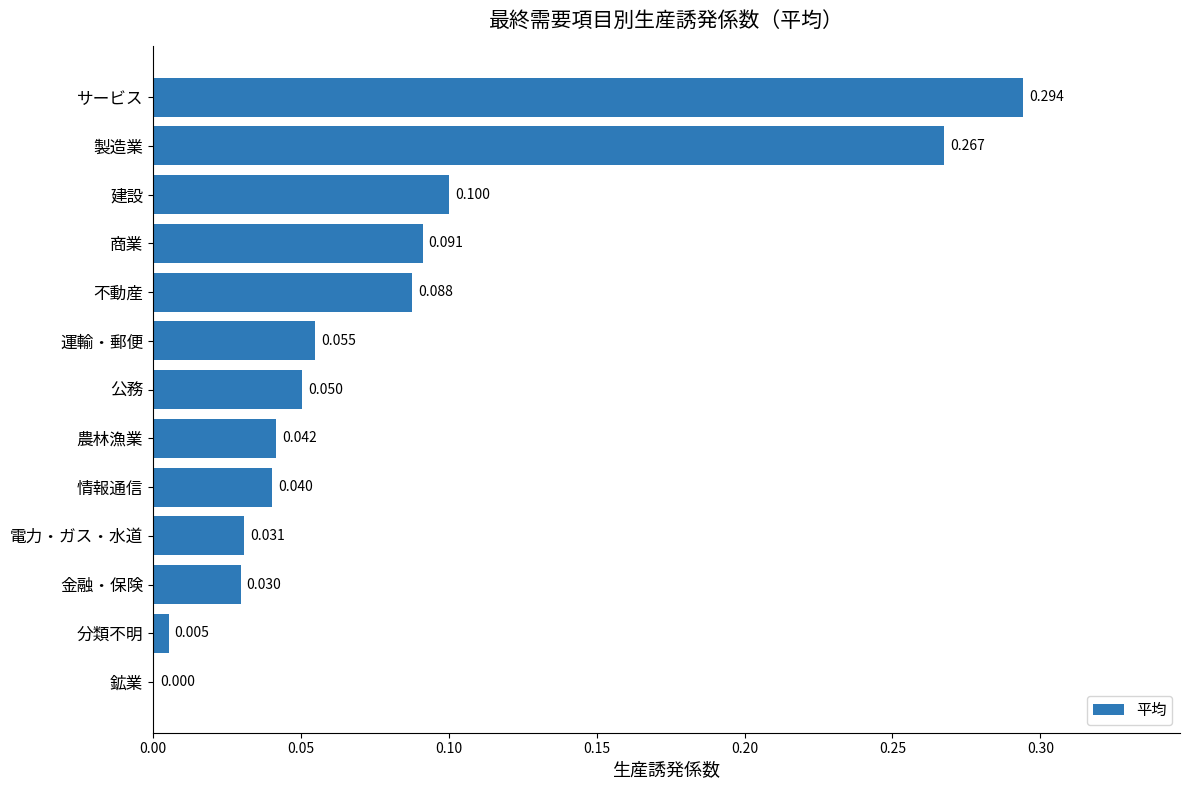

Which label corresponds to the largest value in the chart?

サービス